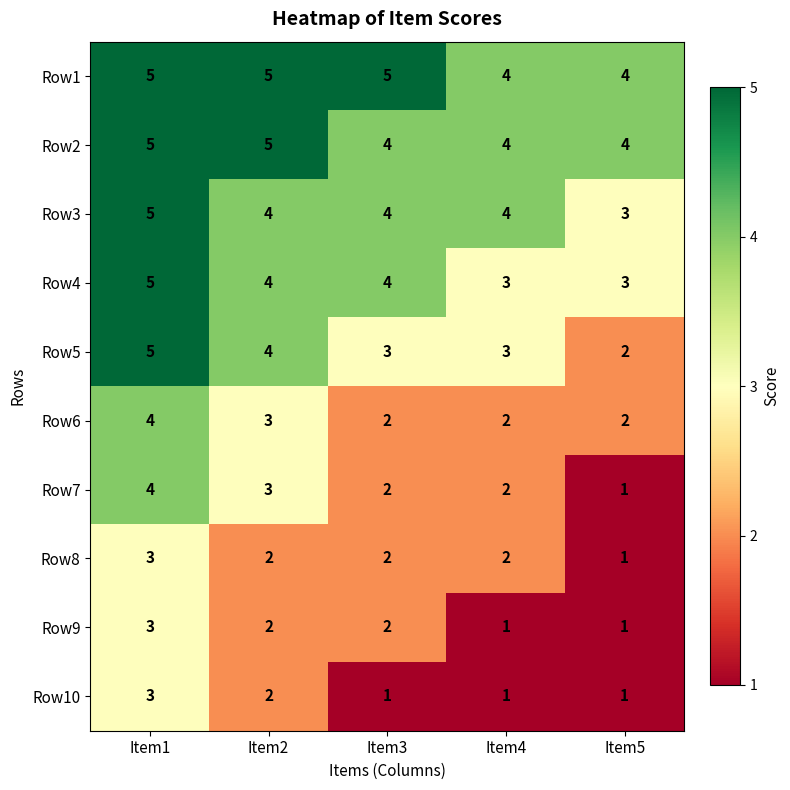

What is the maximum value for Row5?

5